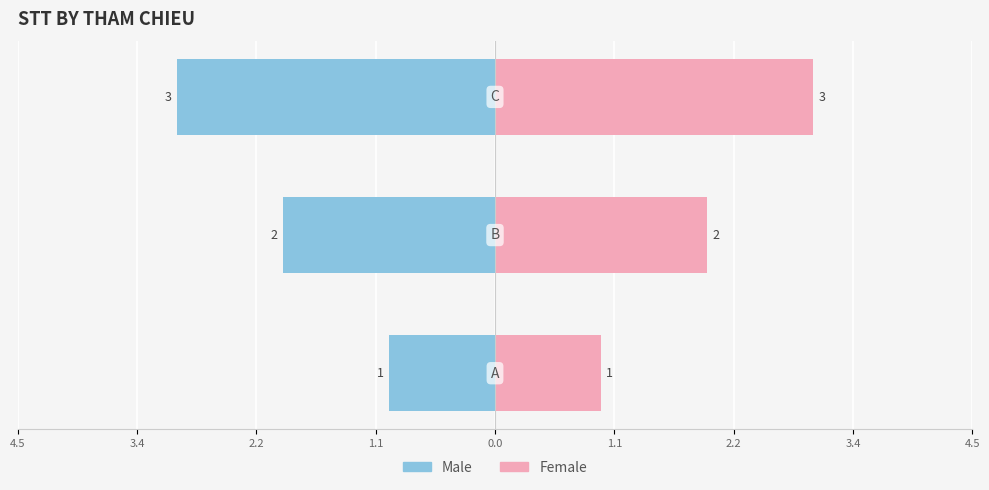

Which series has the largest total across all categories?

Female